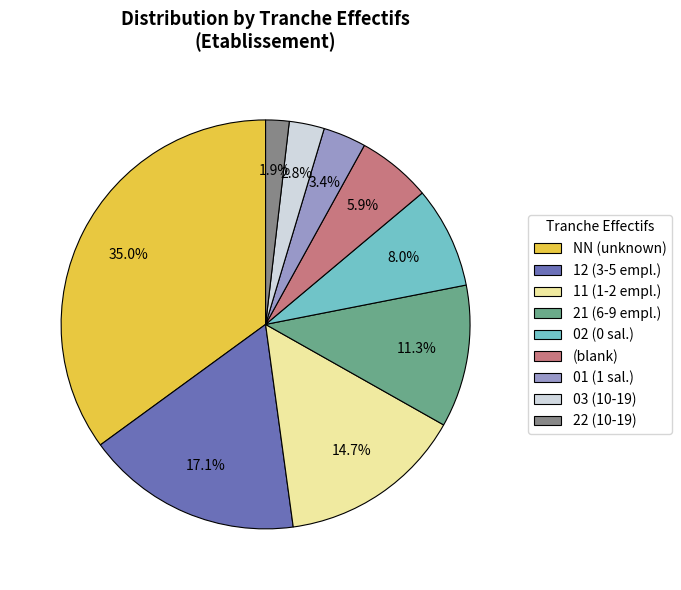

Is there a majority slice in this chart?

No